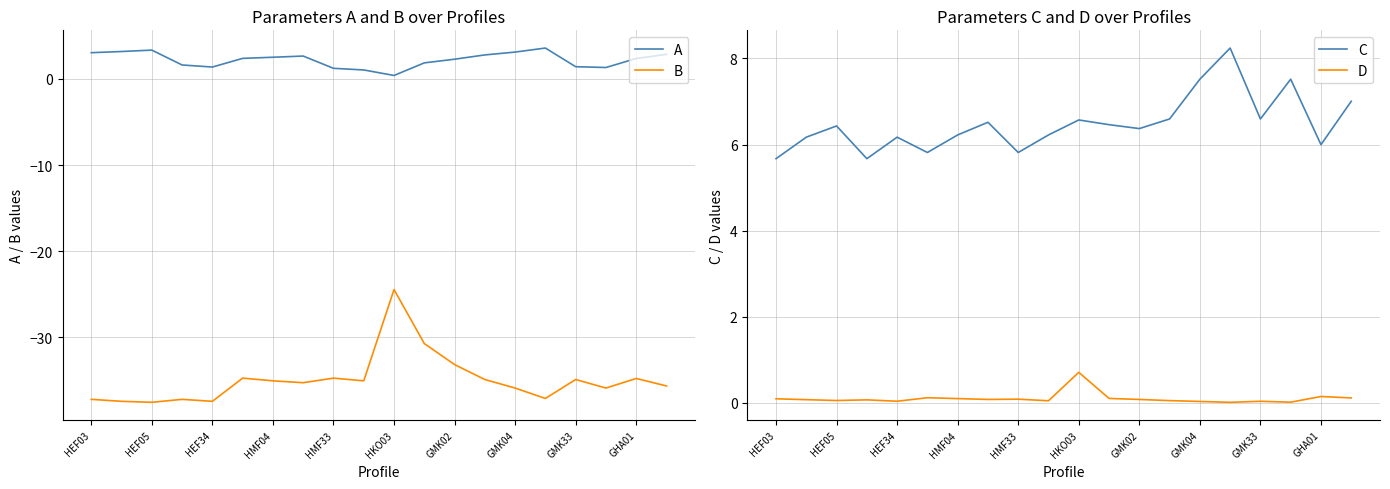

How many interior local peaks does the C series have?

6